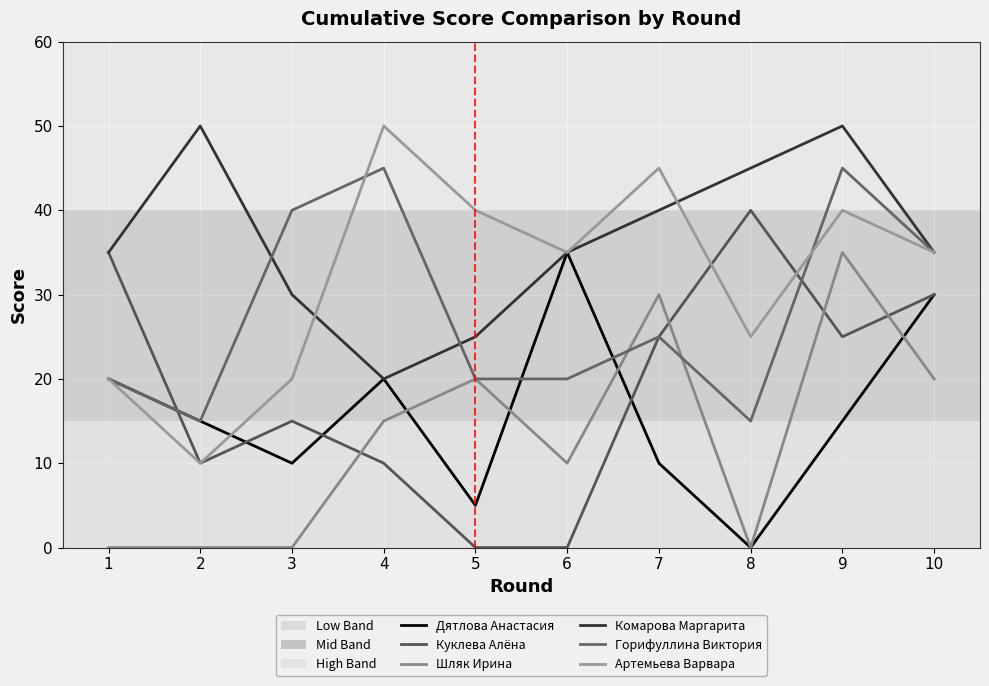

What is the approximate value of Комарова Маргарита at 1, to the nearest 5?

35